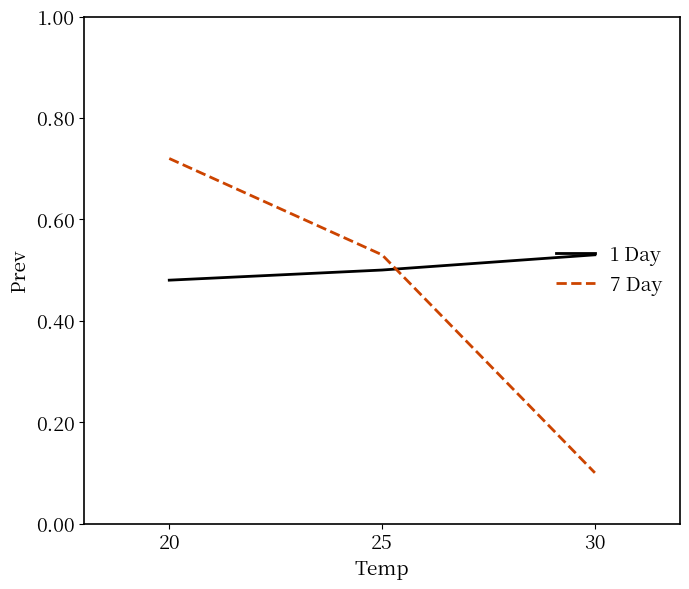

Rank the series at 30 from lowest to highest value.

7 Day, 1 Day